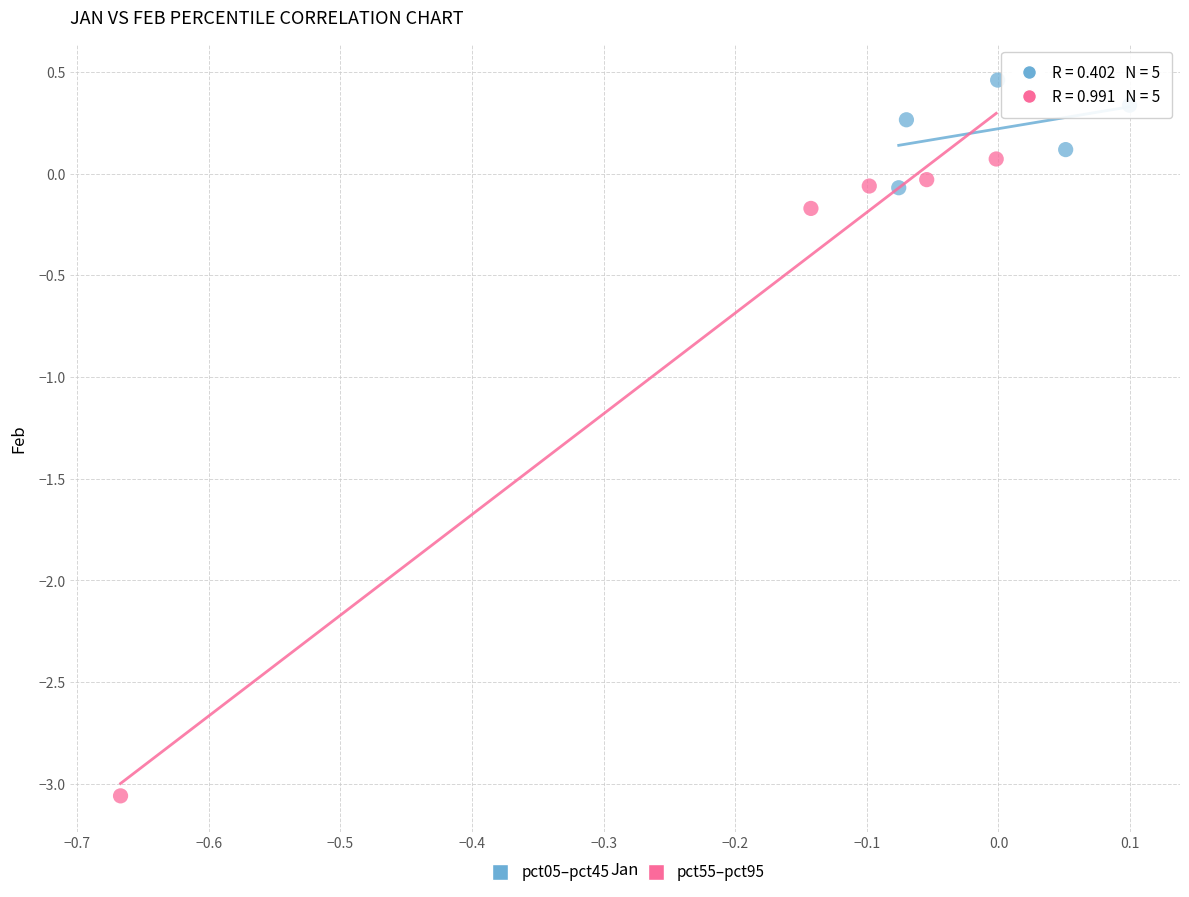

Which series has the widest spread of Y values?

pct55–pct95